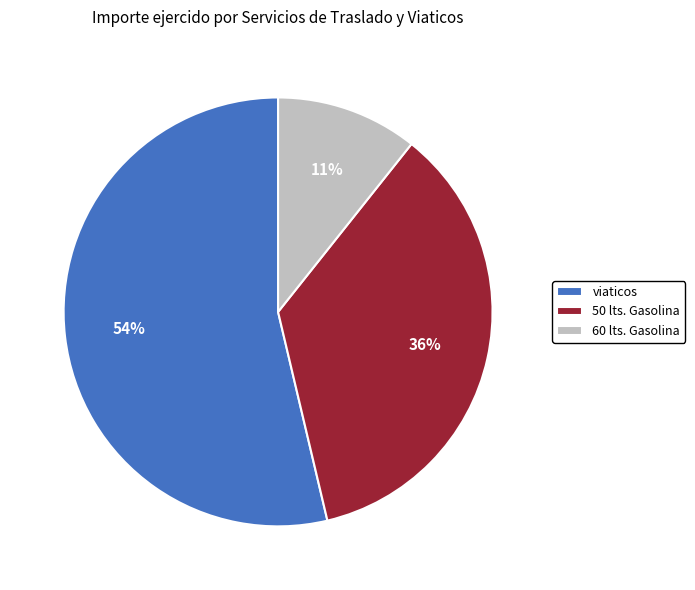

To the nearest percent, what is the difference between the largest and smallest slice percentages?

43%